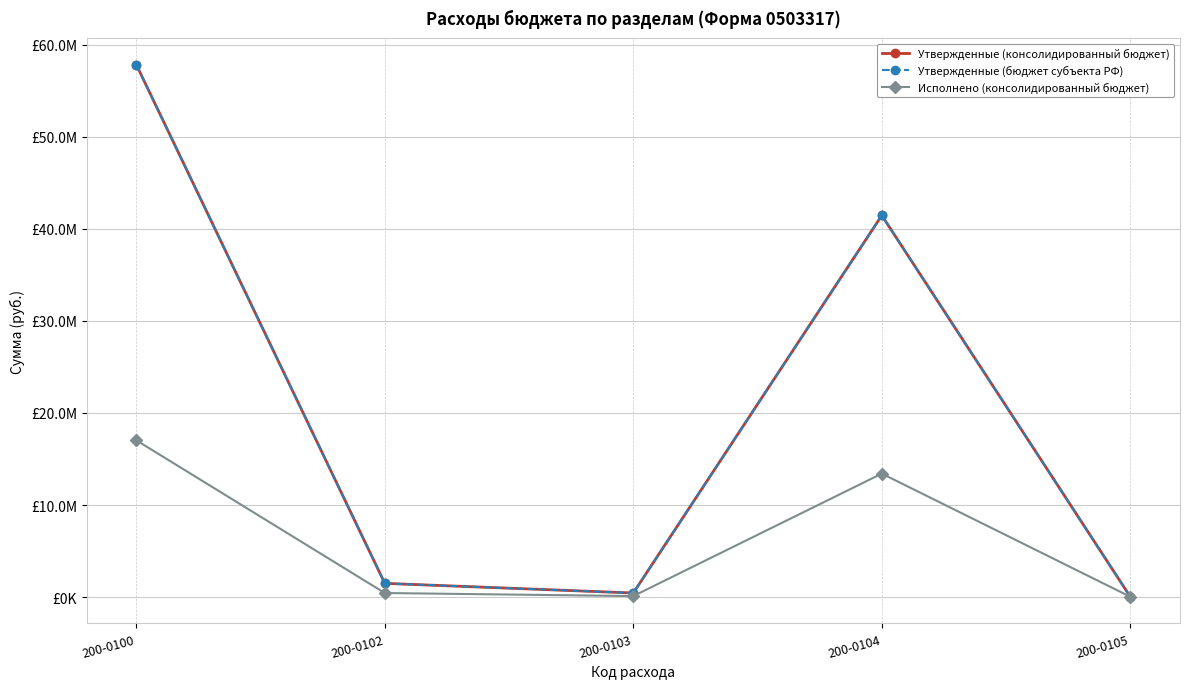

True or false: Утвержденные (бюджет субъекта РФ) and Утвержденные (консолидированный бюджет) intersect in this chart.

False